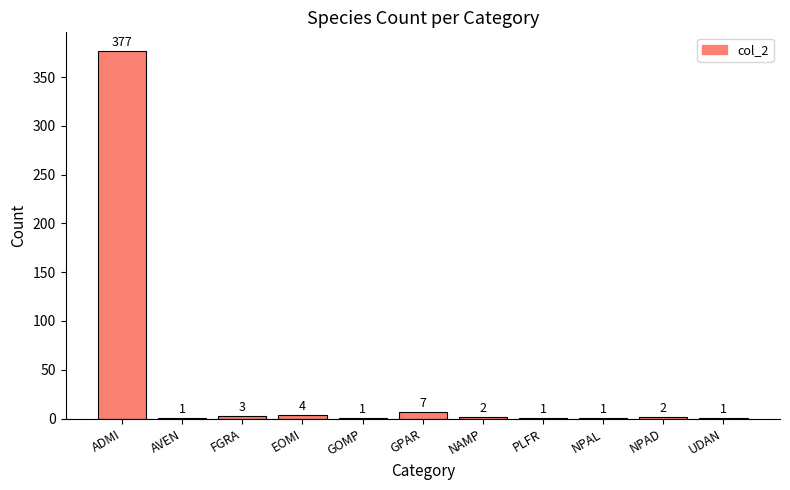

At which category does the chart reach its peak across all series?

ADMI